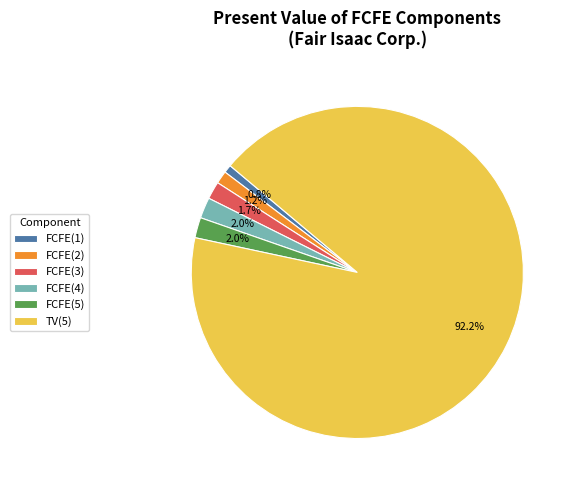

To the nearest percent, what percentage of the pie is FCFE(4)?

2%